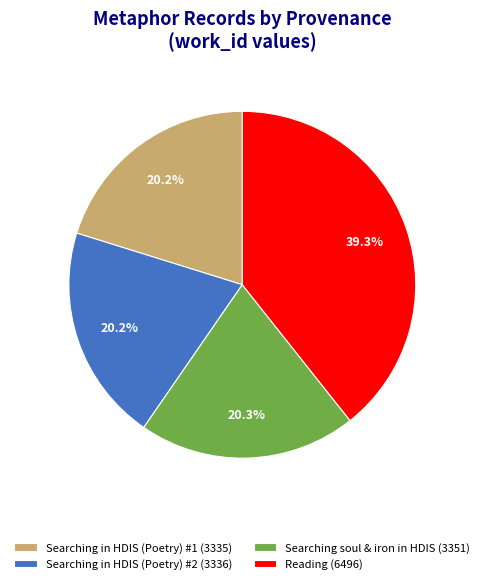

Count the number of slices in the pie.

4